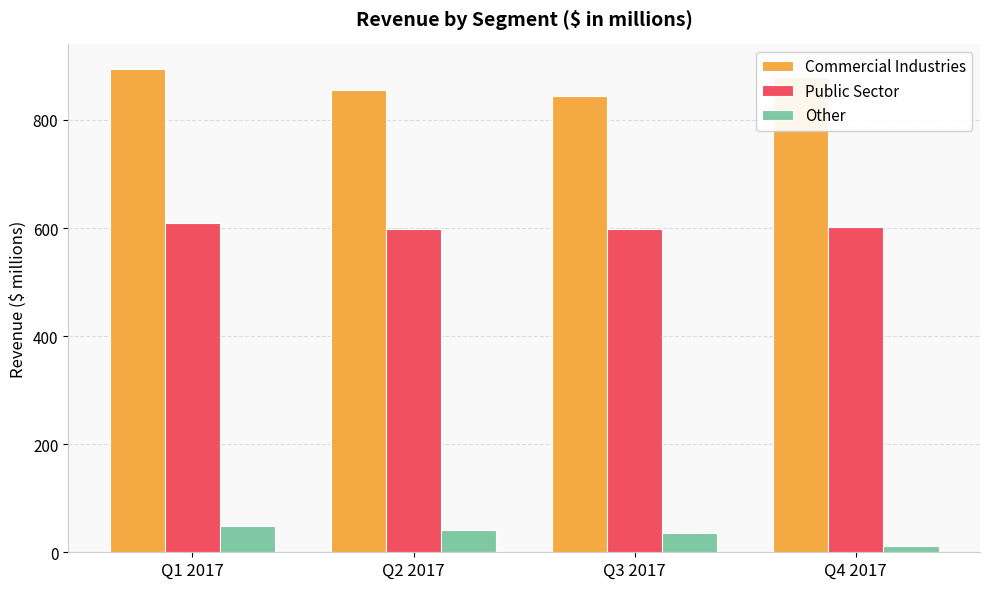

Is the value of Commercial Industries at Q3 2017 greater than the value of Public Sector at Q3 2017?

Yes